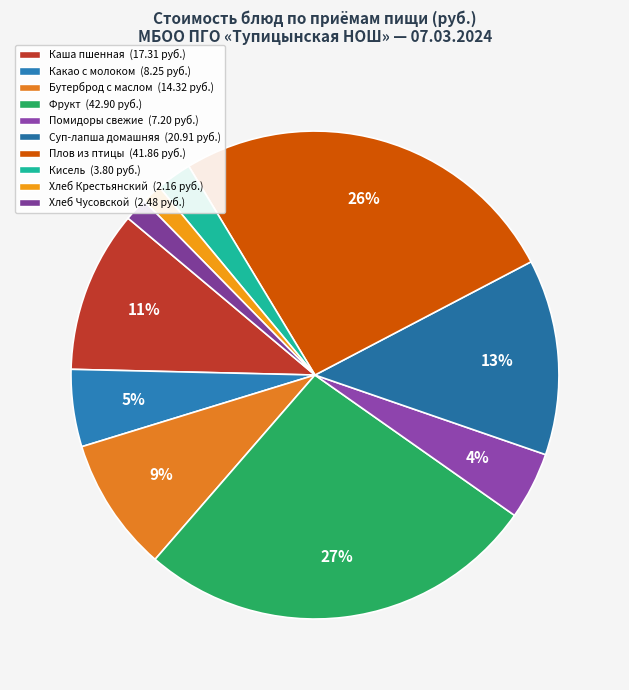

Rank the categories by value from lowest to highest.

Хлеб Крестьянский, Хлеб Чусовской, Кисель, Помидоры свежие, Какао с молоком, Бутерброд с маслом, Каша пшенная, Суп-лапша домашняя, Плов из птицы, Фрукт